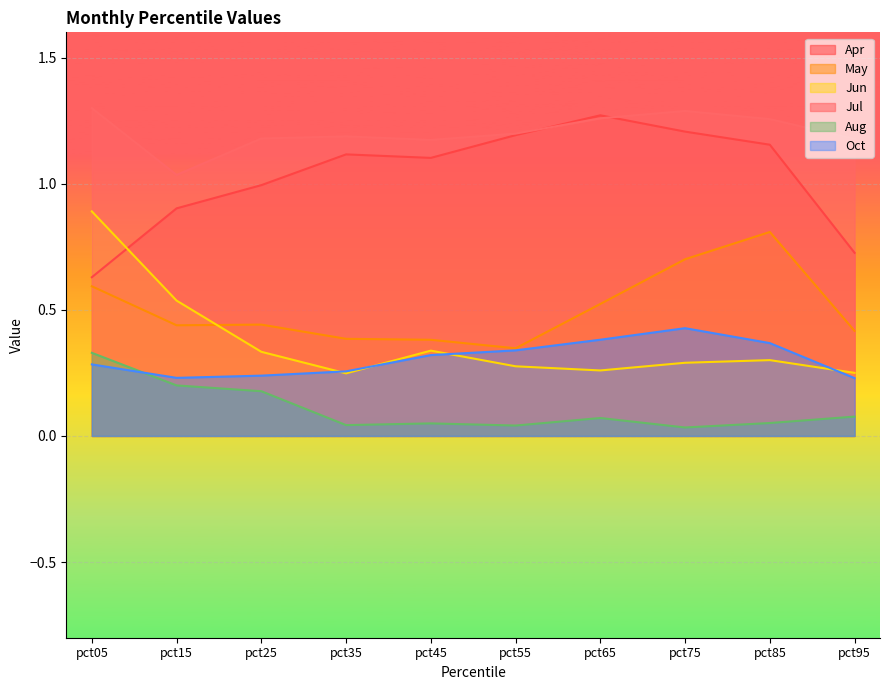

Reading left to right, extract all data points from this chart.

Apr: pct05=0.6	pct15=0.9	pct25=1.0	pct35=1.1	pct45=1.1	pct55=1.2	pct65=1.3	pct75=1.2	pct85=1.2	pct95=0.7
May: pct05=0.6	pct15=0.4	pct25=0.4	pct35=0.4	pct45=0.4	pct55=0.3	pct65=0.5	pct75=0.7	pct85=0.8	pct95=0.4
Jun: pct05=0.9	pct15=0.5	pct25=0.3	pct35=0.2	pct45=0.3	pct55=0.3	pct65=0.3	pct75=0.3	pct85=0.3	pct95=0.3
Jul: pct05=1.3	pct15=1.0	pct25=1.2	pct35=1.2	pct45=1.2	pct55=1.2	pct65=1.3	pct75=1.3	pct85=1.3	pct95=1.2
Aug: pct05=0.3	pct15=0.2	pct25=0.2	pct35=0.0	pct45=0.0	pct55=0.0	pct65=0.1	pct75=0.0	pct85=0.1	pct95=0.1
Oct: pct05=0.3	pct15=0.2	pct25=0.2	pct35=0.3	pct45=0.3	pct55=0.3	pct65=0.4	pct75=0.4	pct85=0.4	pct95=0.2